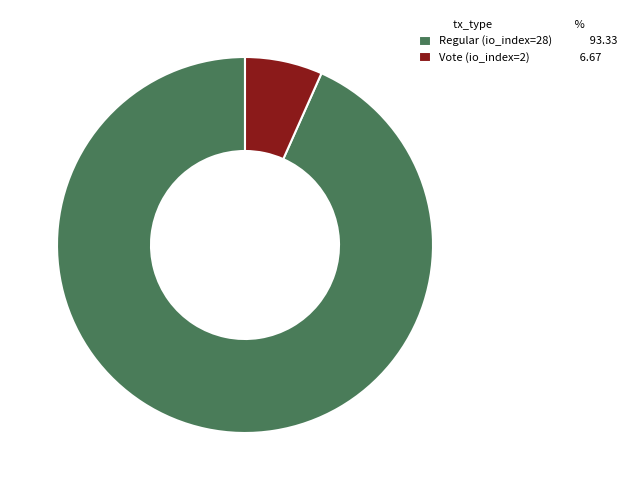

How many segments does this pie chart have?

2